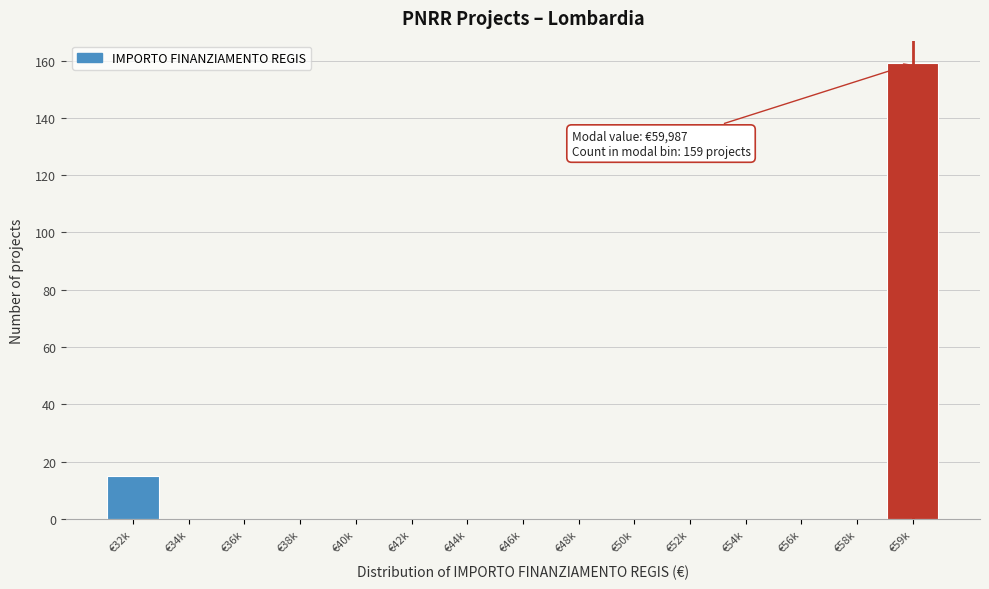

Reading left to right, extract all data points from this chart.

€32k=15	€34k=0	€36k=0	€38k=0	€40k=0	€42k=0	€44k=0	€46k=0	€48k=0	€50k=0	€52k=0	€54k=0	€56k=0	€58k=0	€59k=159